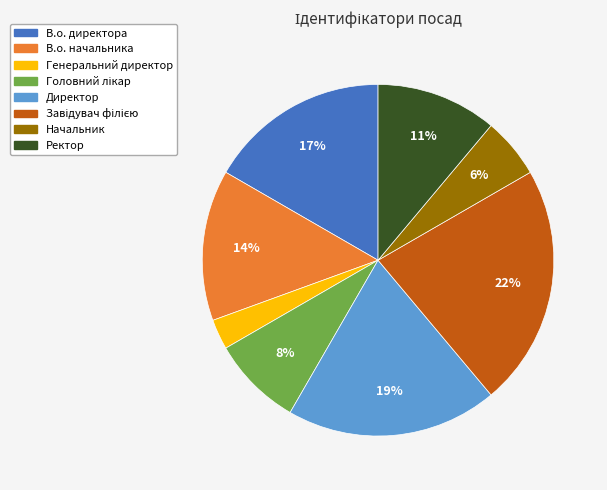

Does Директор represent more than half of the total?

No